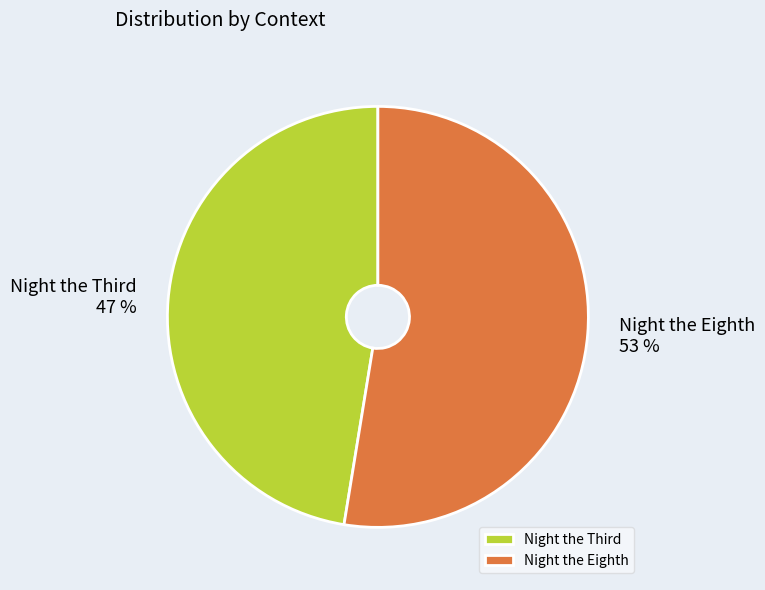

Does Night the Eighth account for over 50% of the chart?

Yes